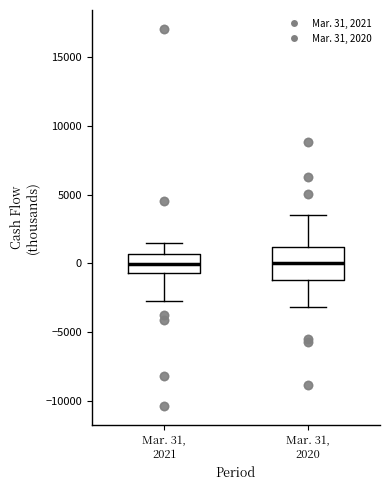

Reading left to right, read every box against the y-axis: the position of its median line, the range the box covers, and the ends of its whiskers. The values are not printed on the chart, so give them approximately, as read against the axis.

Mar. 31, 2021: median 0, box -500 to 500, whiskers -2500 to 1500
Mar. 31, 2020: median 0, box -1000 to 1000, whiskers -3000 to 3500